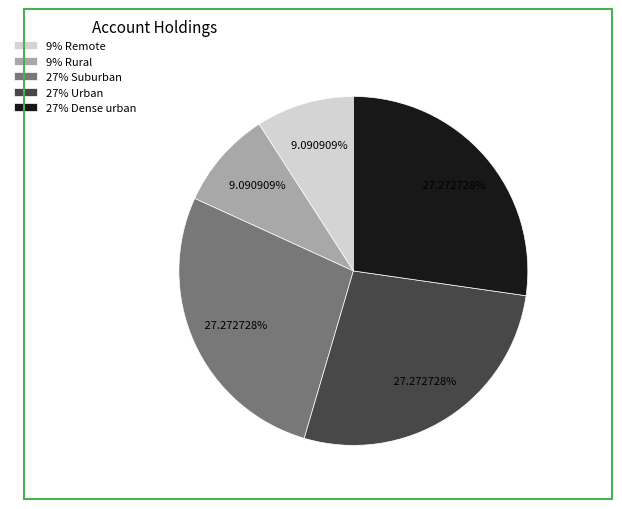

Is there a majority slice in this chart?

No